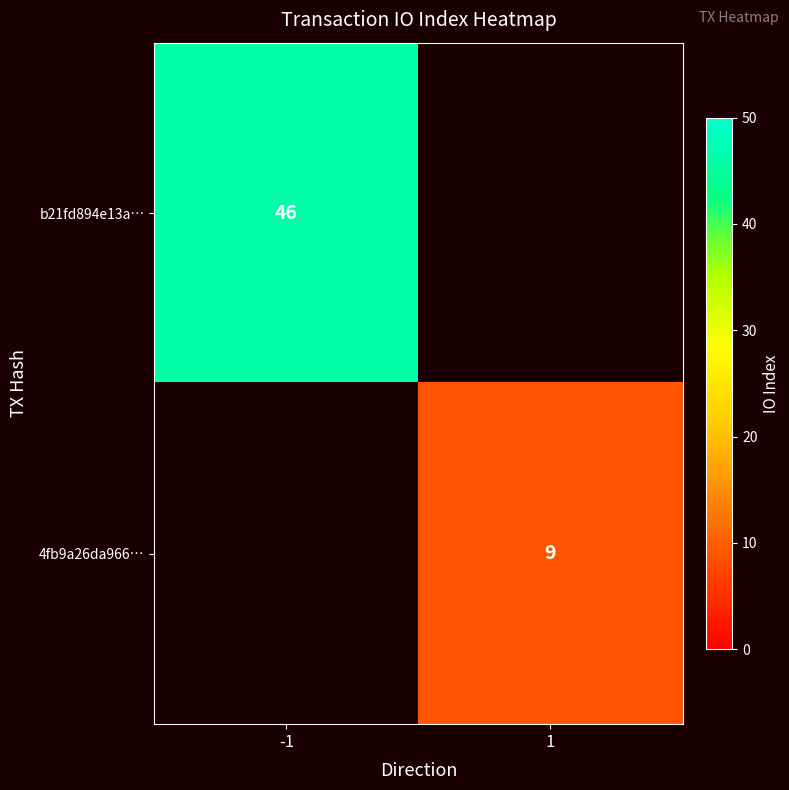

The value of 4fb9a26da966… at 1 is 3. True or false?

False